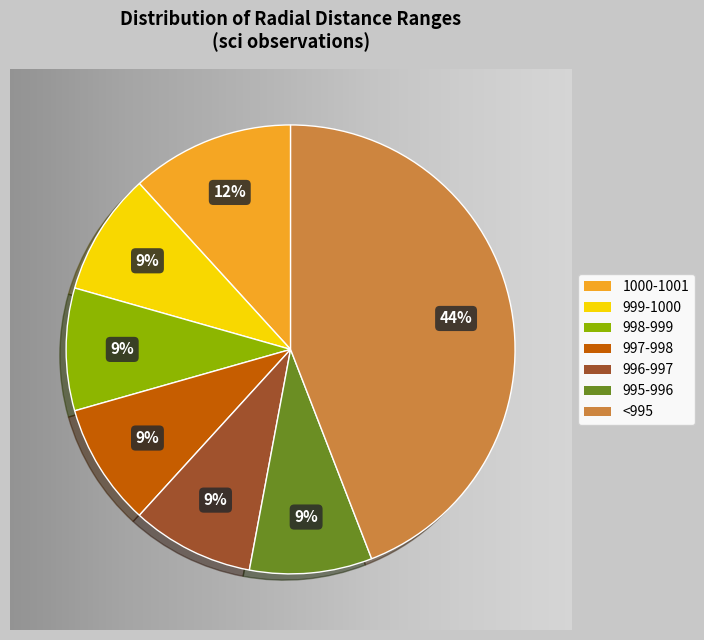

How many segments does this pie chart have?

7